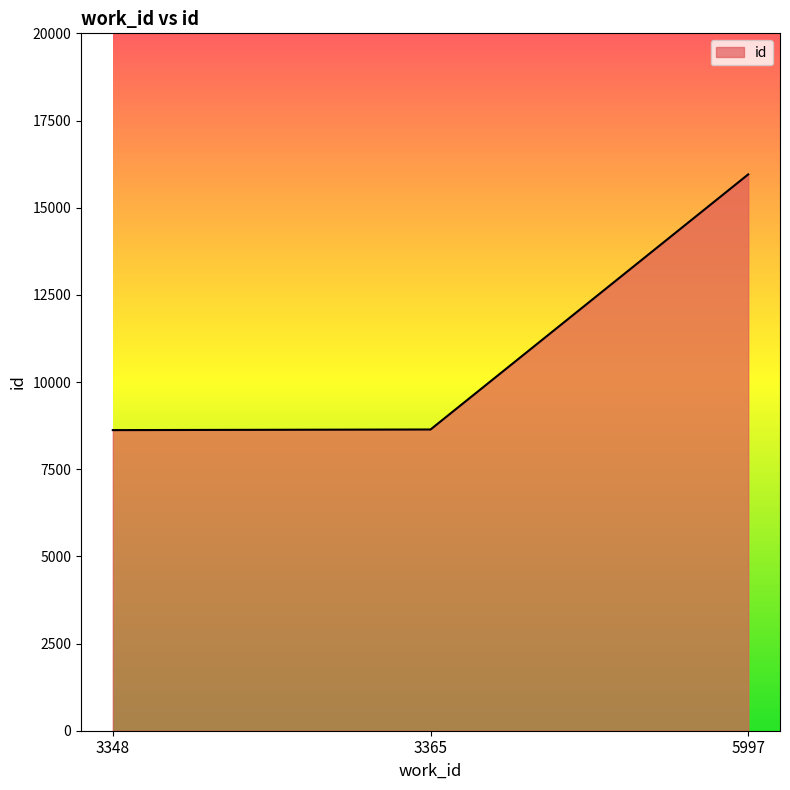

What is the change in value from 3365 to 5997?

+7316